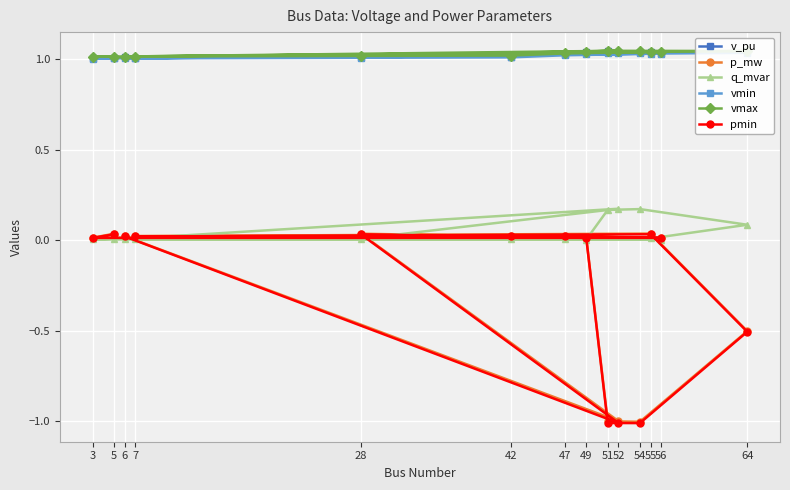

How many values in the pmin series are below 0?

4